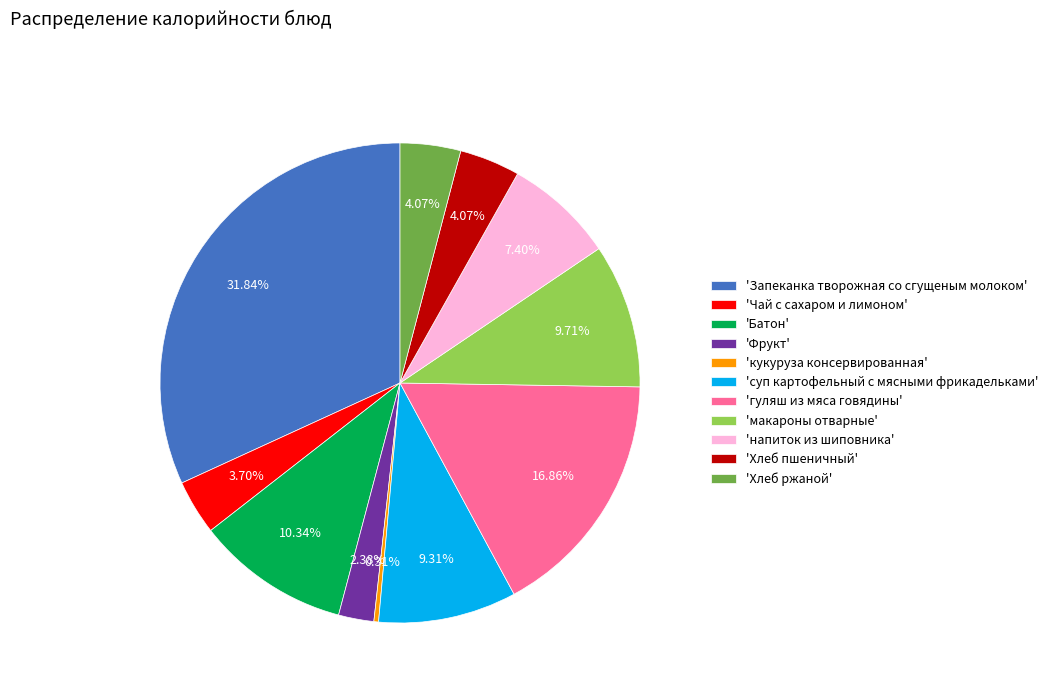

Do 'суп картофельный с мясными фрикадельками' and 'Хлеб пшеничный' together represent more than half of the pie?

No